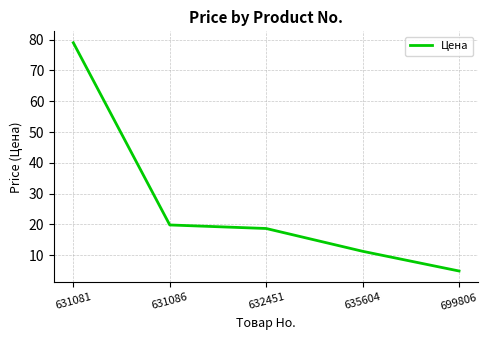

What is the minimum value shown in the chart?

4.9